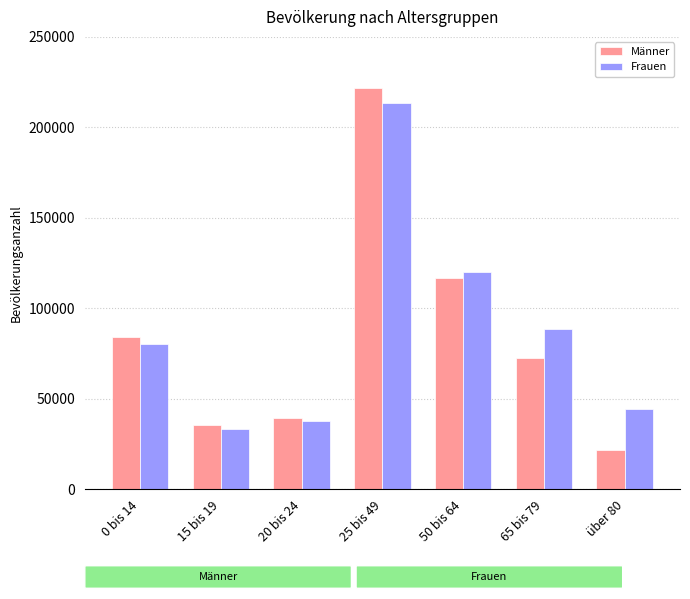

What are all the series names shown in the legend?

Männer, Frauen